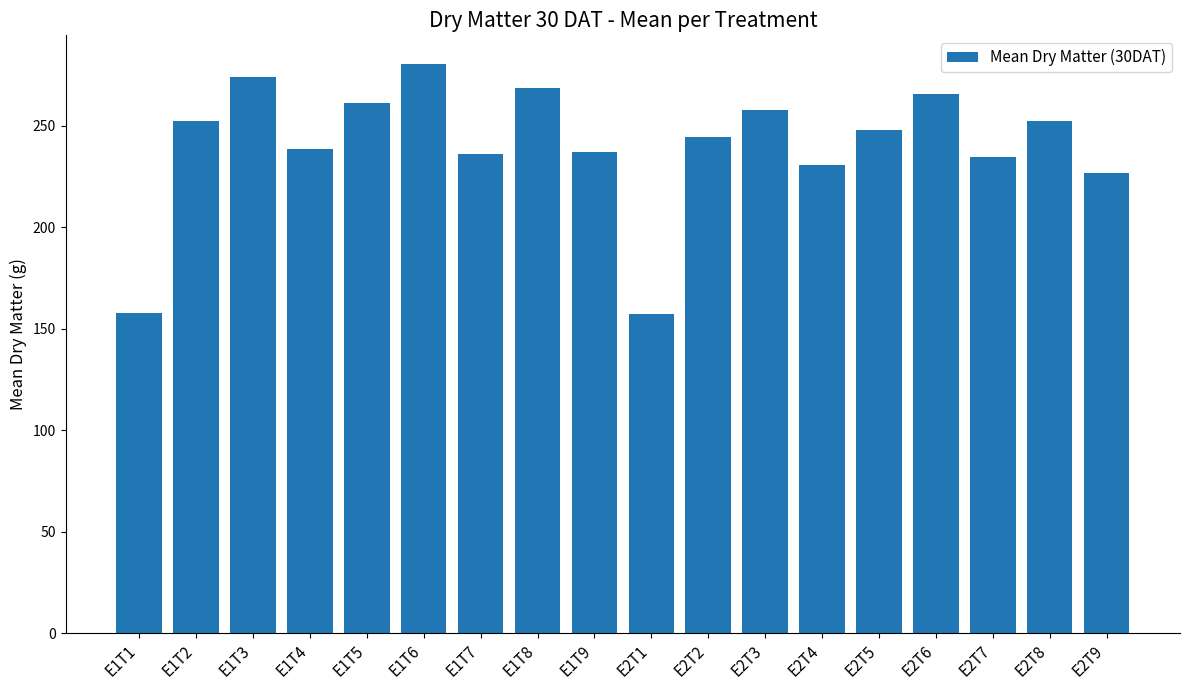

What is the maximum value shown in the chart?

280.6